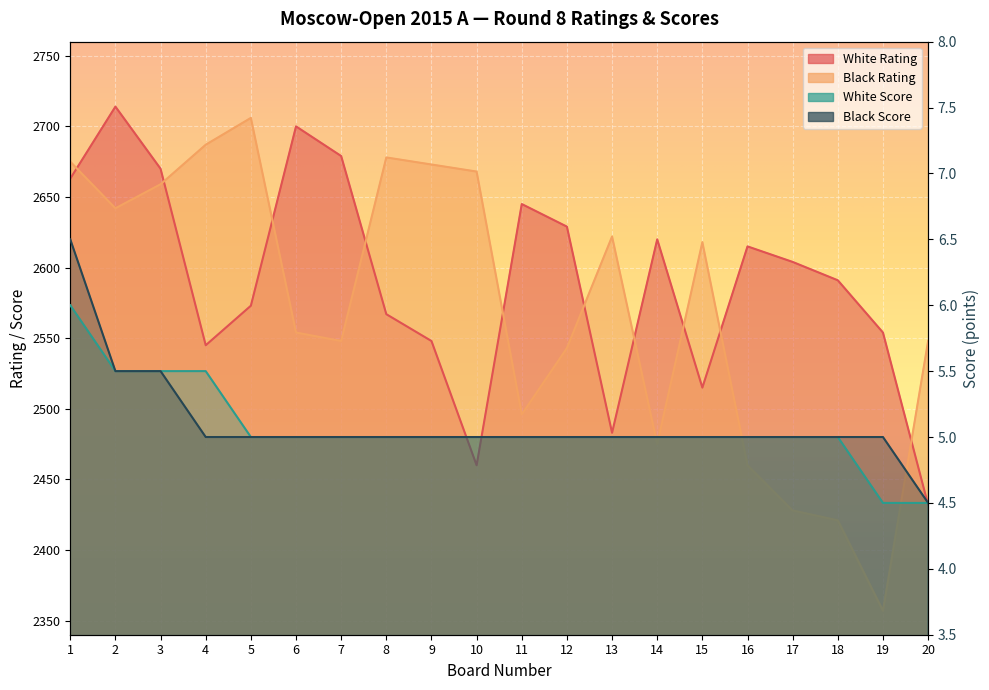

At how many categories does at least one series exceed 1499?

20